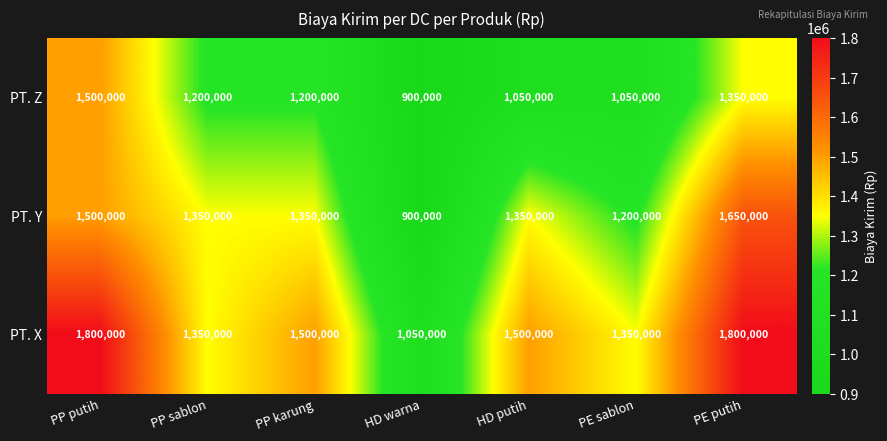

What is the maximum value shown in the chart?

1800000